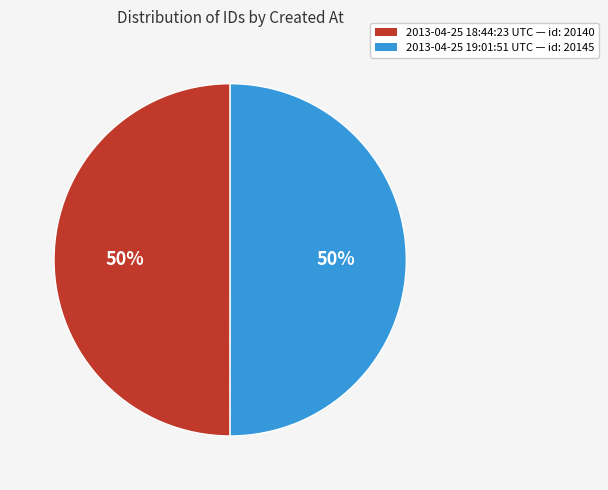

Do 2013-04-25 19:01:51 UTC and 2013-04-25 18:44:23 UTC together represent more than half of the pie?

Yes